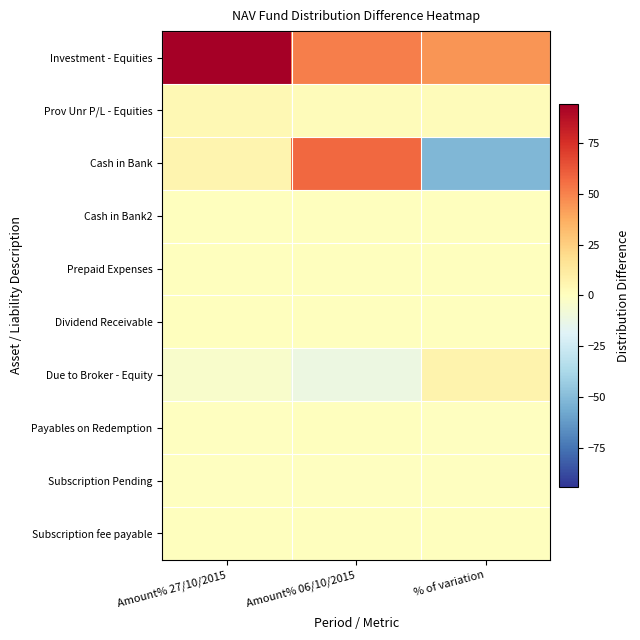

At Amount% 27/10/2015, list the series in order from smallest to largest.

Due to Broker - Equity, Subscription Pending, Payables on Redemption, Prepaid Expenses, Subscription fee payable, Cash in Bank2, Dividend Receivable, Prov Unr P/L - Equities, Cash in Bank, Investment - Equities